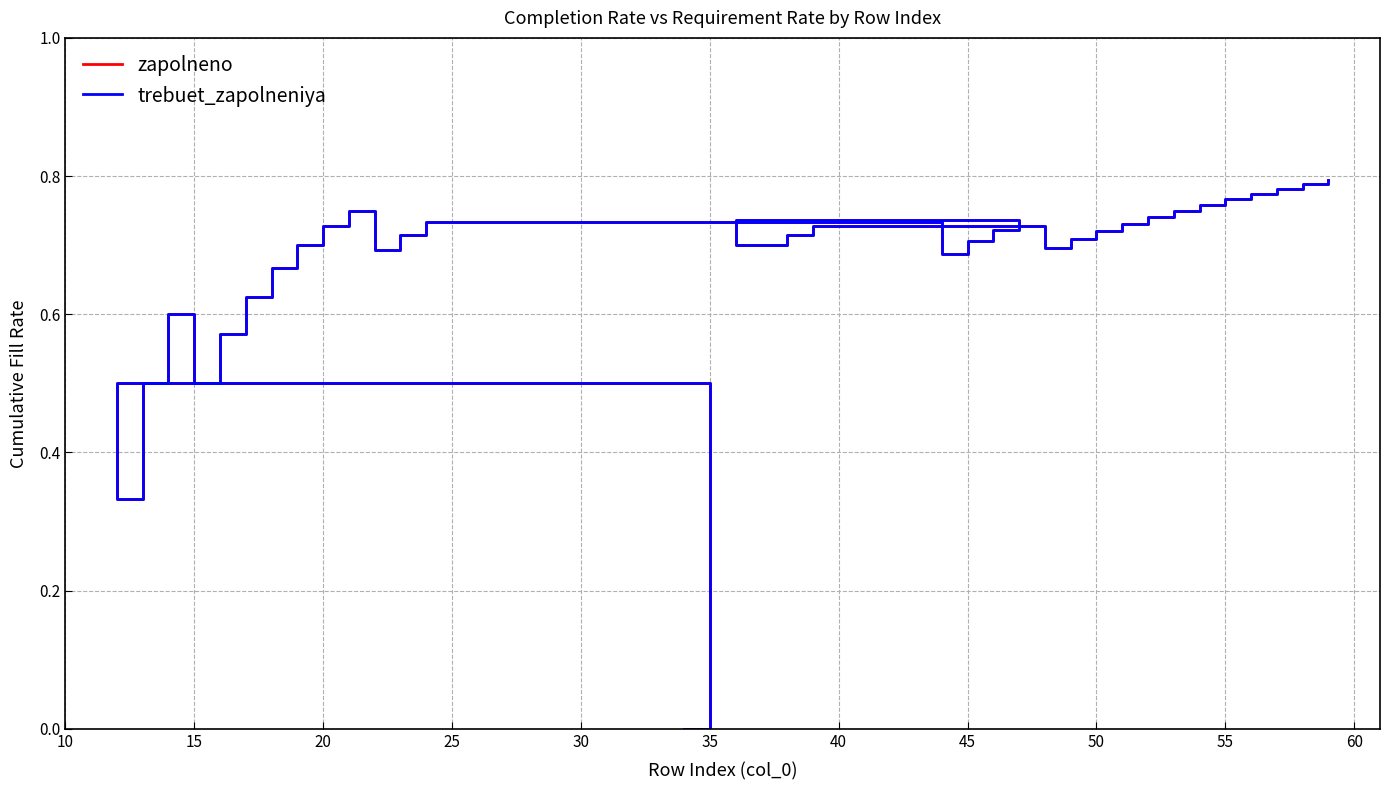

Count the zapolneno values in the range 0 to 1.

34